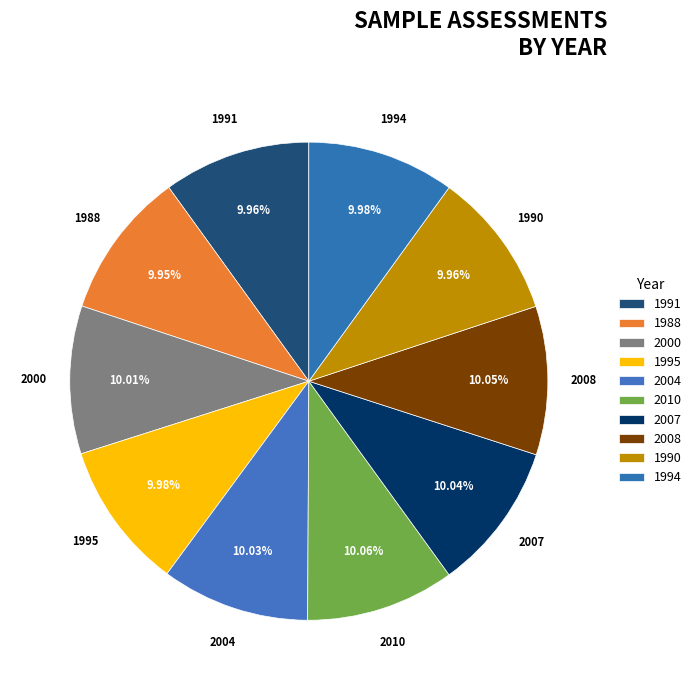

To the nearest percent, what percentage of the pie is 2000?

10%